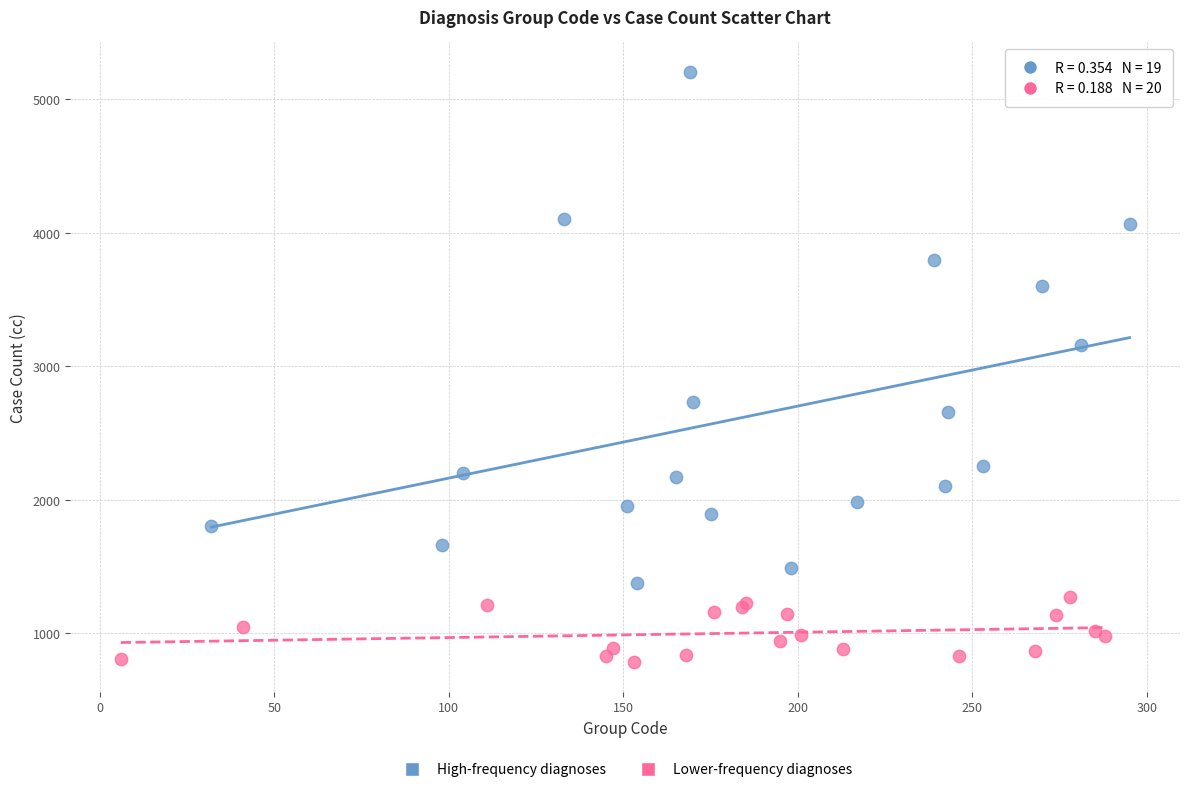

Which series contains the lowest Y value?

Lower-frequency diagnoses